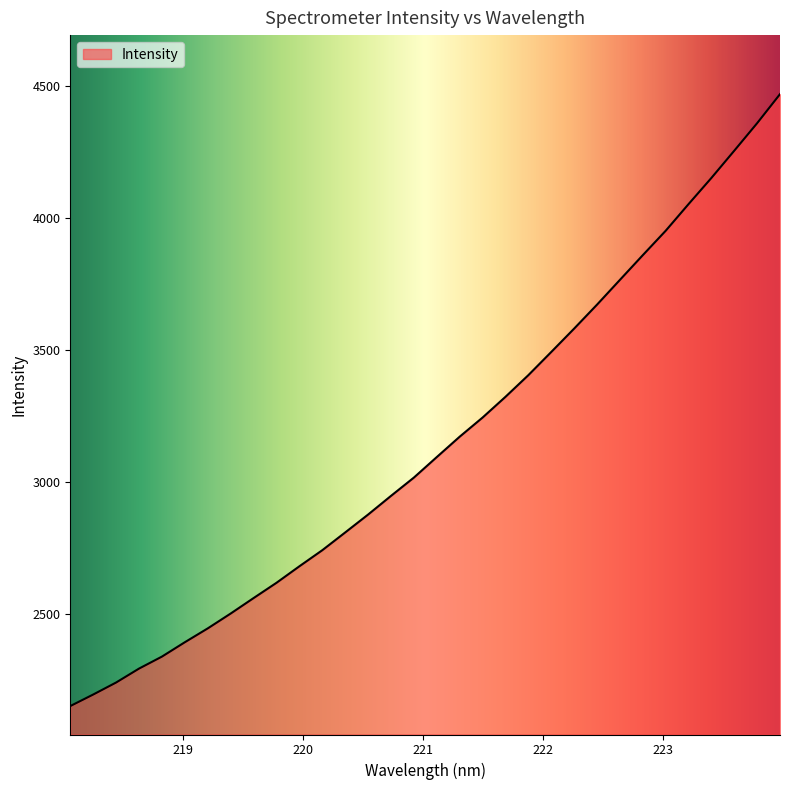

What is the difference between the maximum and minimum values?

2315.8